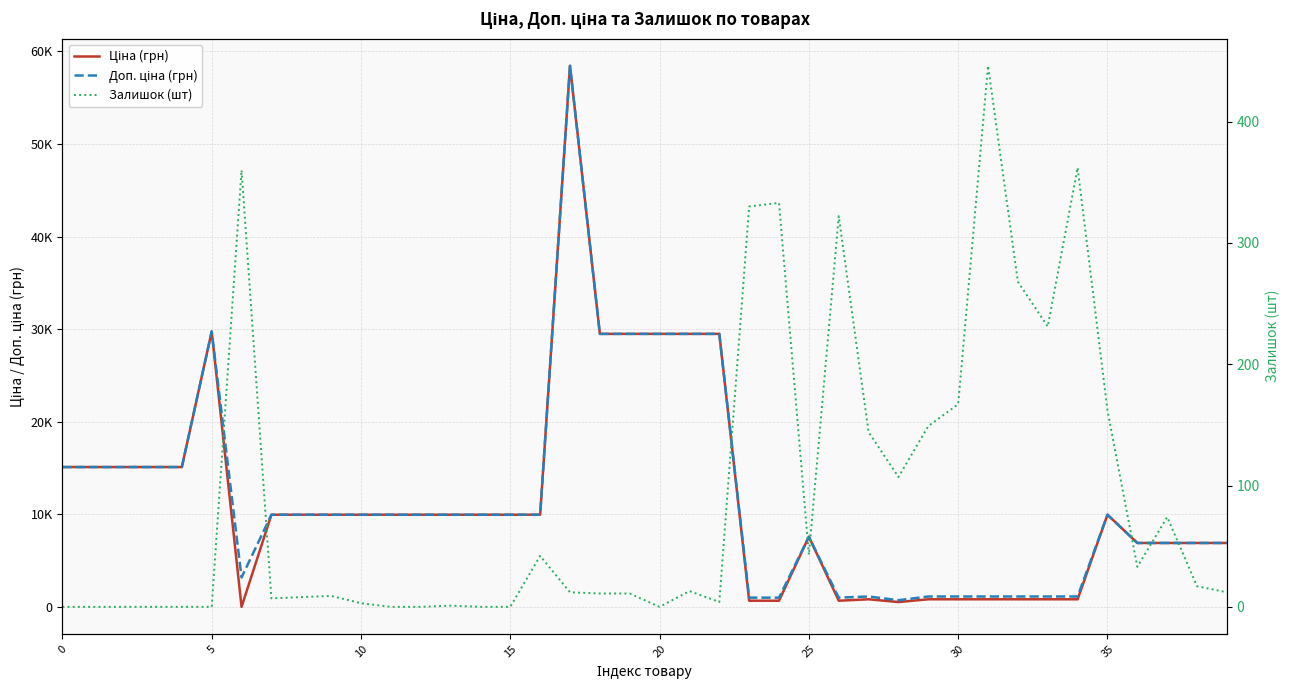

What is the difference between the highest and lowest values at 34?

787.7